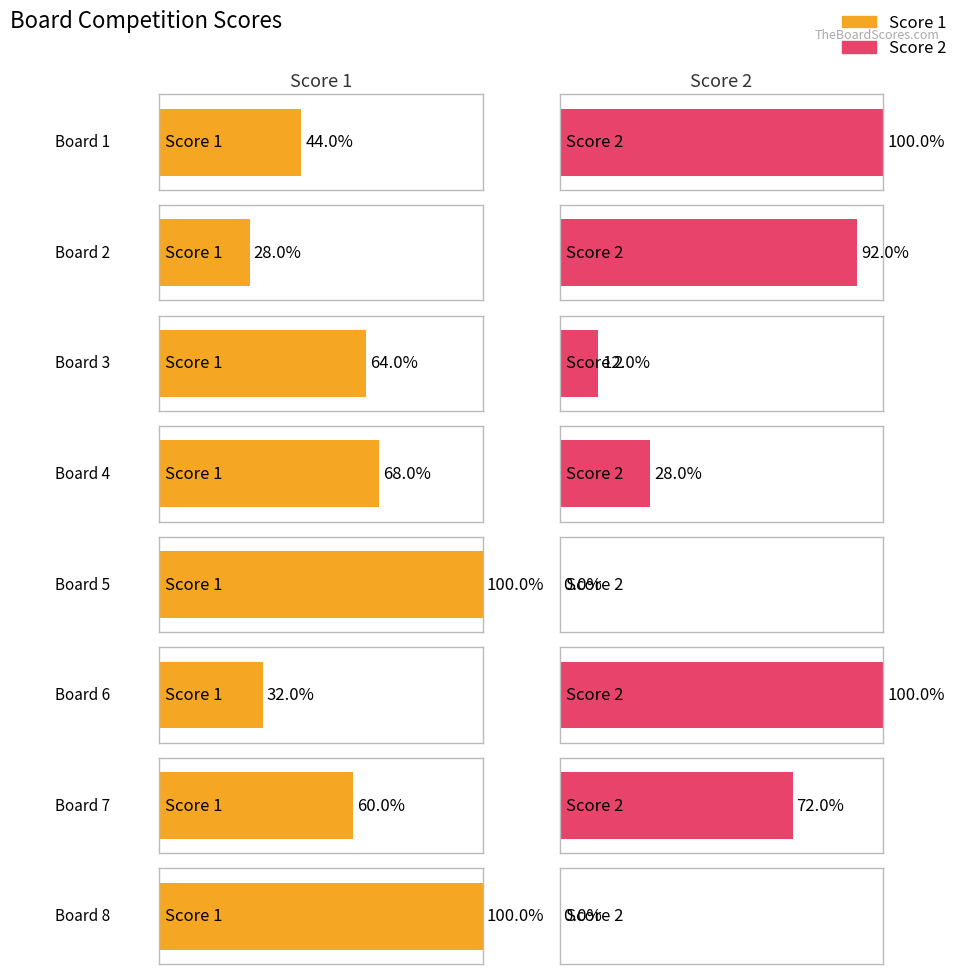

True or false: Score 1 has a value of 9 at Board 7.

False